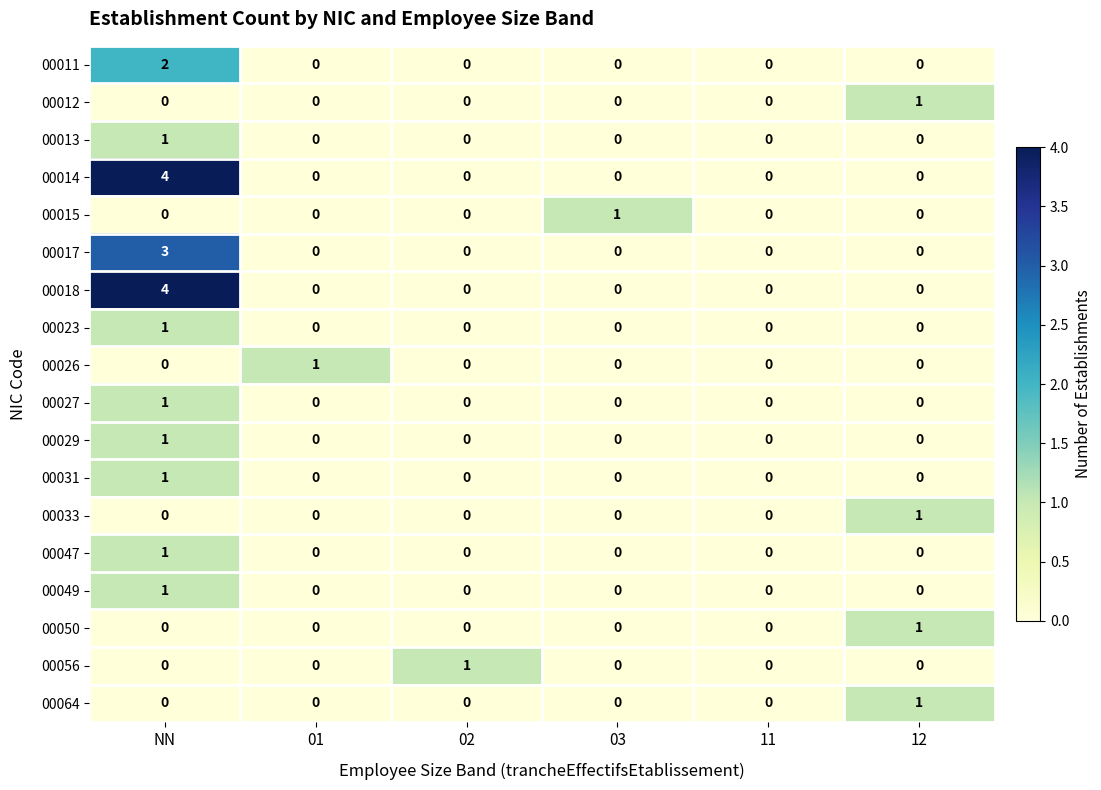

What is the difference between the highest and lowest values at 02?

1